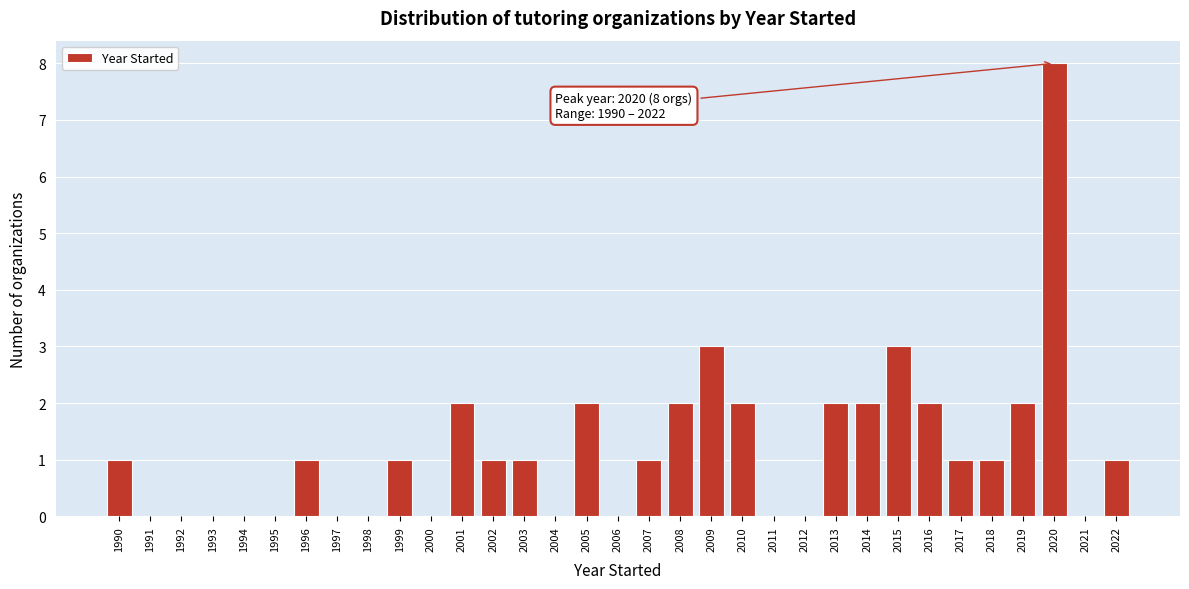

Over which range of the x-axis is the bar tallest?

2019.5 to 2020.5